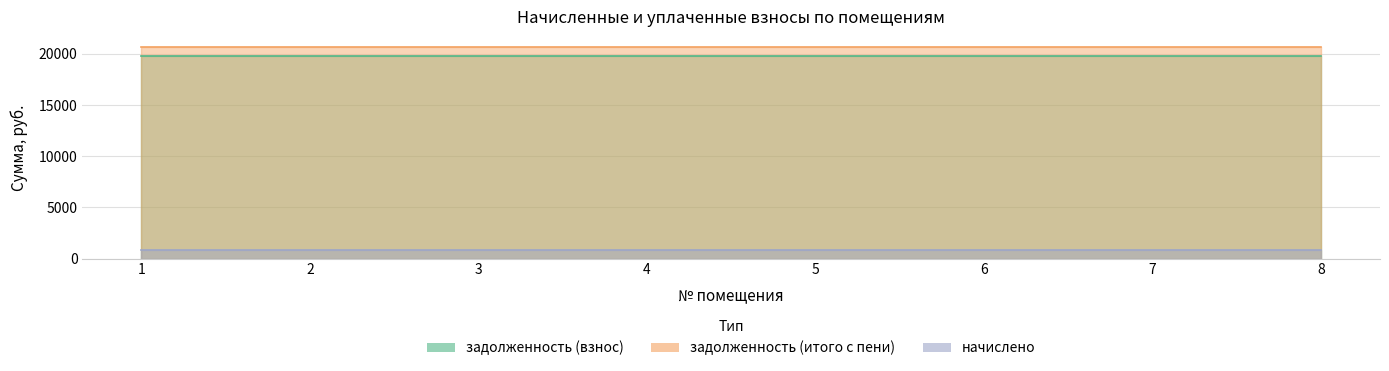

The value of задолженность (итого с пени) at 3 is 20623.7. True or false?

True